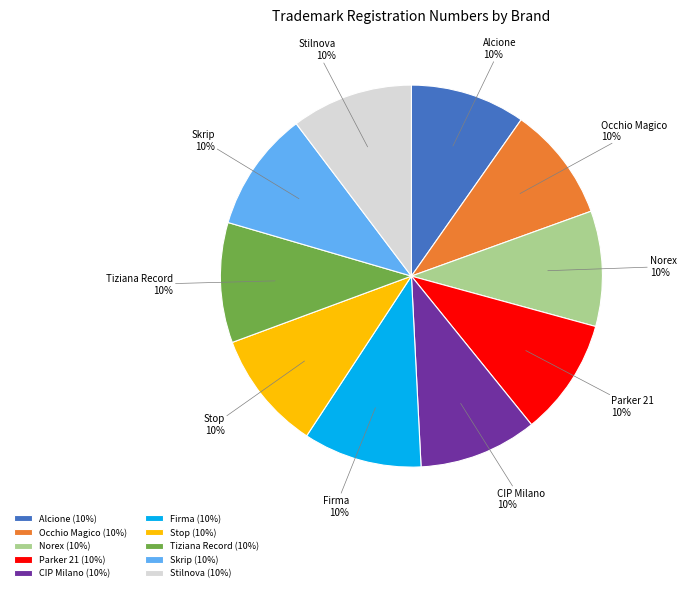

To the nearest percent, what percentage of the pie is Stilnova?

10%